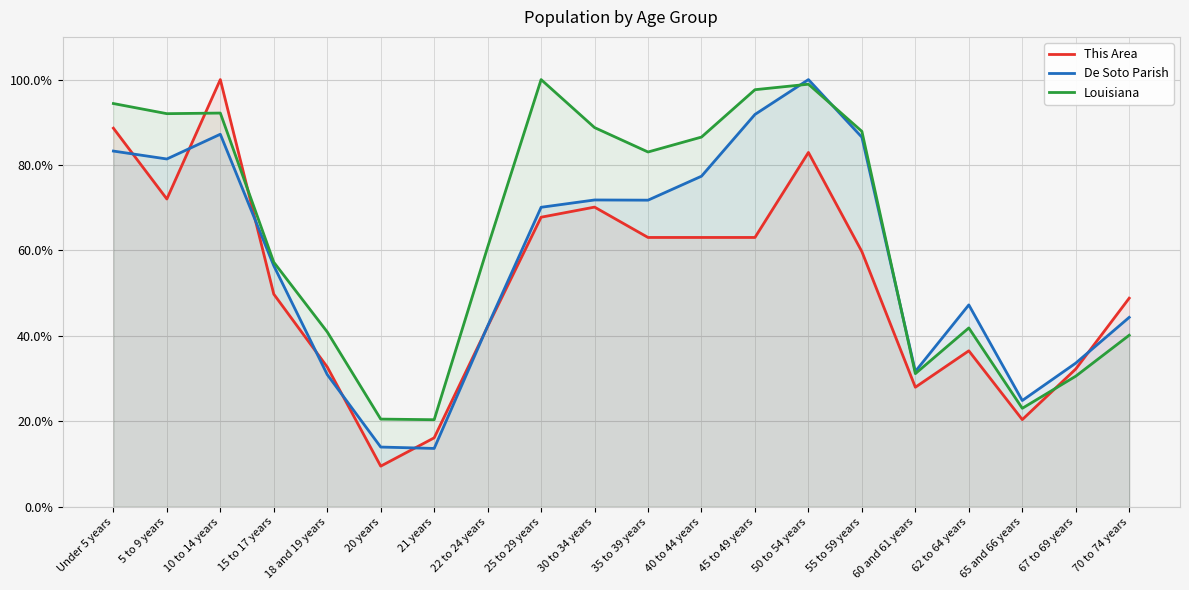

Is it true that De Soto Parish equals 32.8 at 65 and 66 years?

False